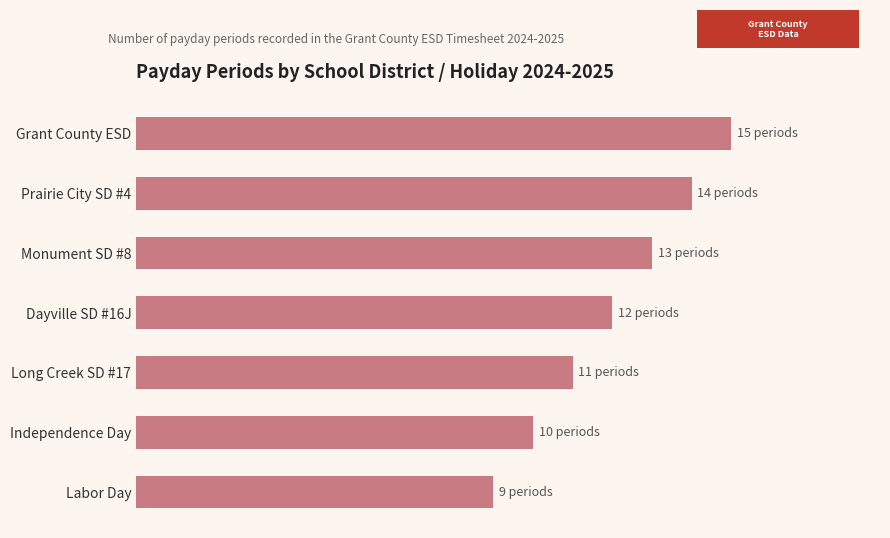

List the labels in order of value, largest first.

Grant County ESD, Prairie City SD #4, Monument SD #8, Dayville SD #16J, Long Creek SD #17, Independence Day, Labor Day